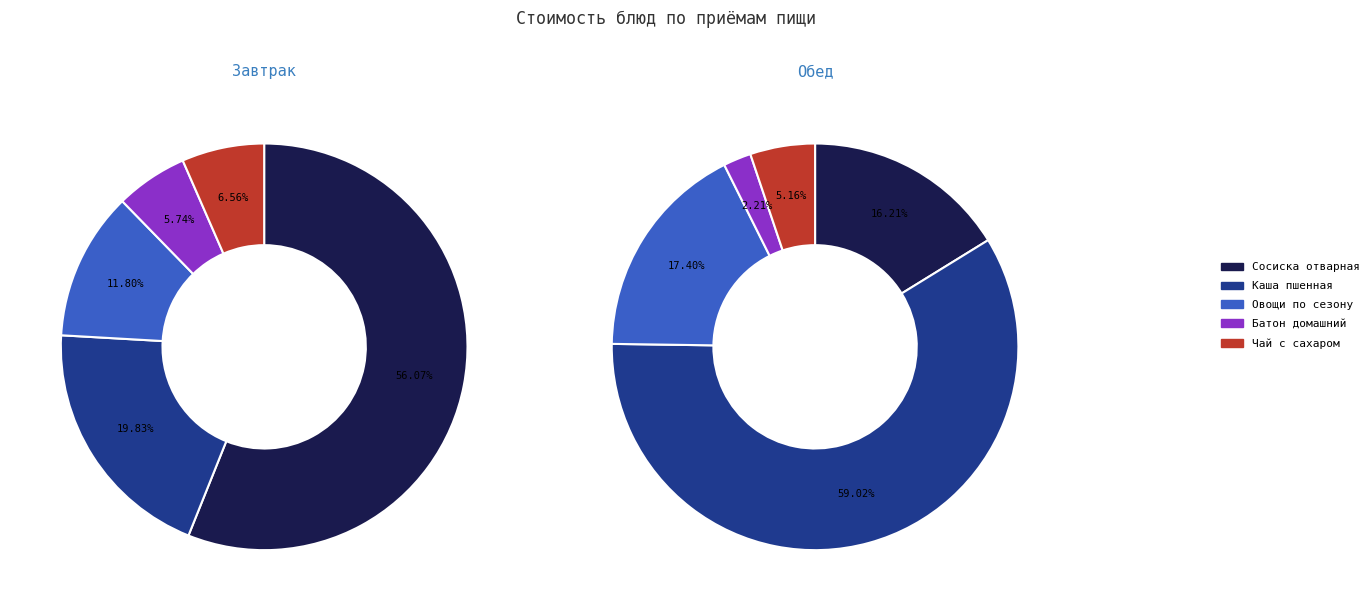

To the nearest percent, what is the combined percentage of Каша пшенная and Овощи по сезону?

32%